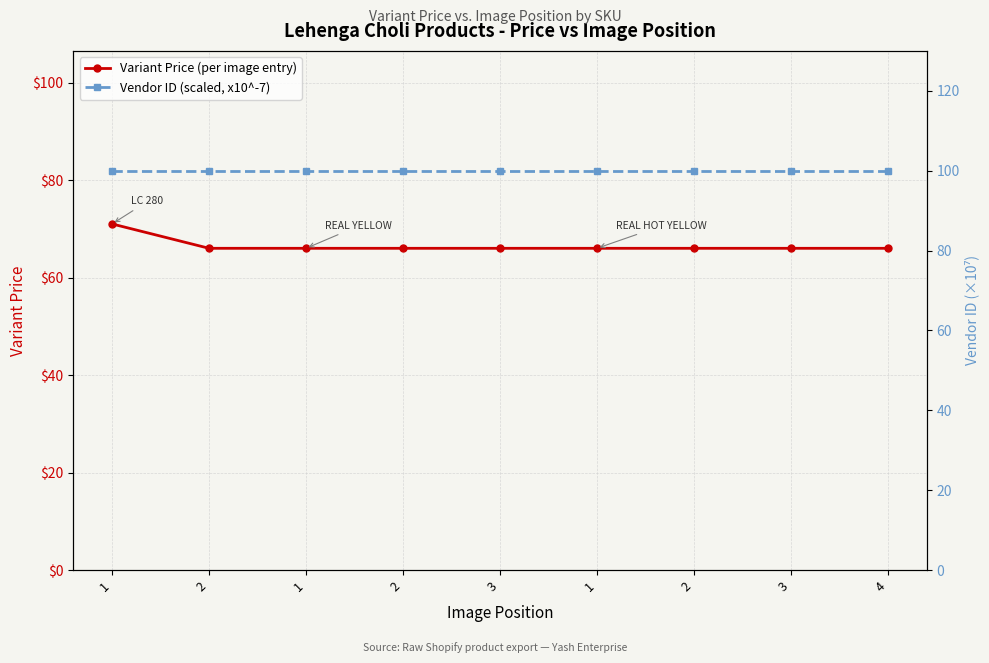

The Variant Price (per image entry) series shows 29.6 at 3. True or false?

False